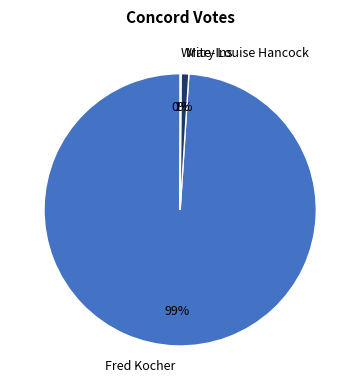

To the nearest percent, what is the difference between the largest and smallest slice percentages?

99%